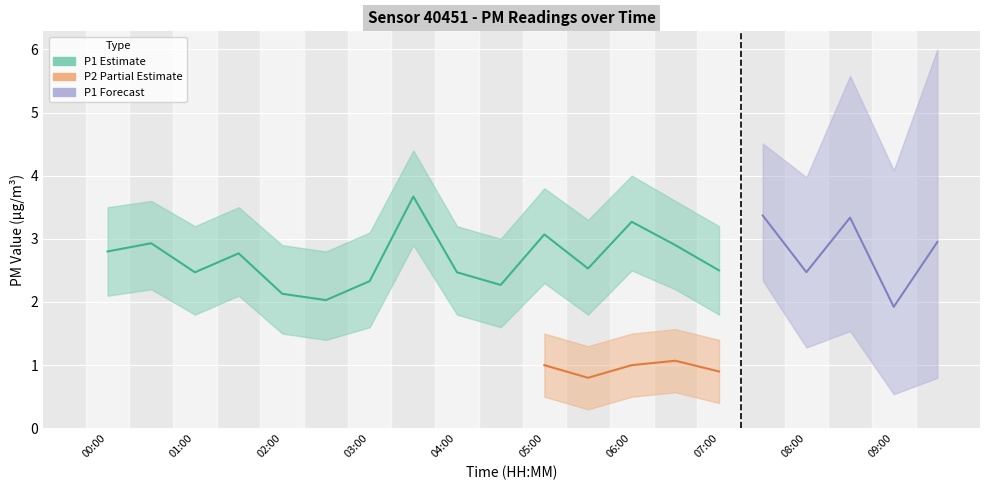

What is the approximate value of P1_lower at 05:00?

2.3